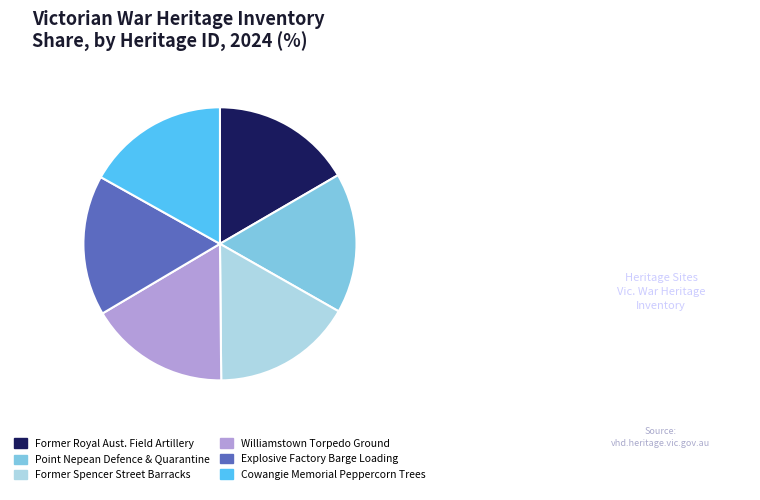

Do Cowangie Memorial Peppercorn Trees and Williamstown Torpedo Ground together represent more than half of the pie?

No